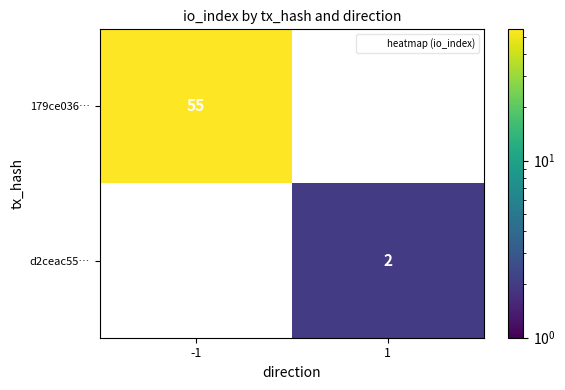

The value of d2ceac55… at -1 is 0. True or false?

True